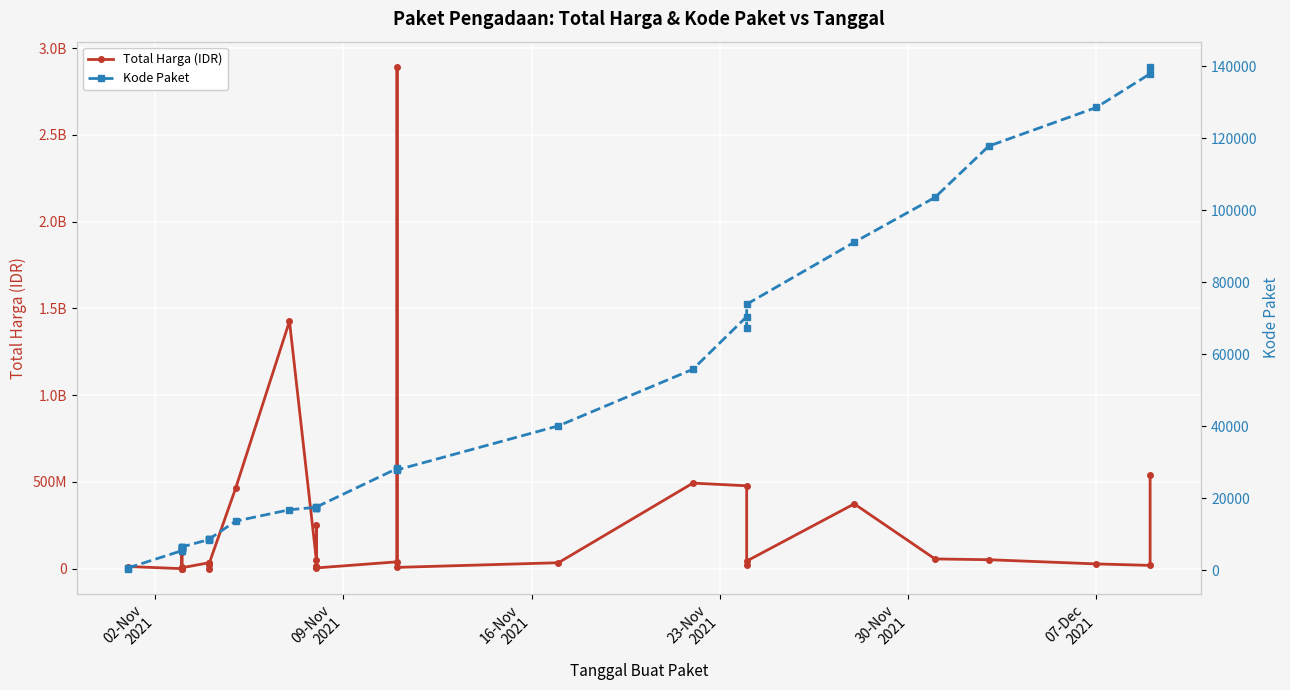

Which label corresponds to the smallest value in the chart?

02-Nov
2021